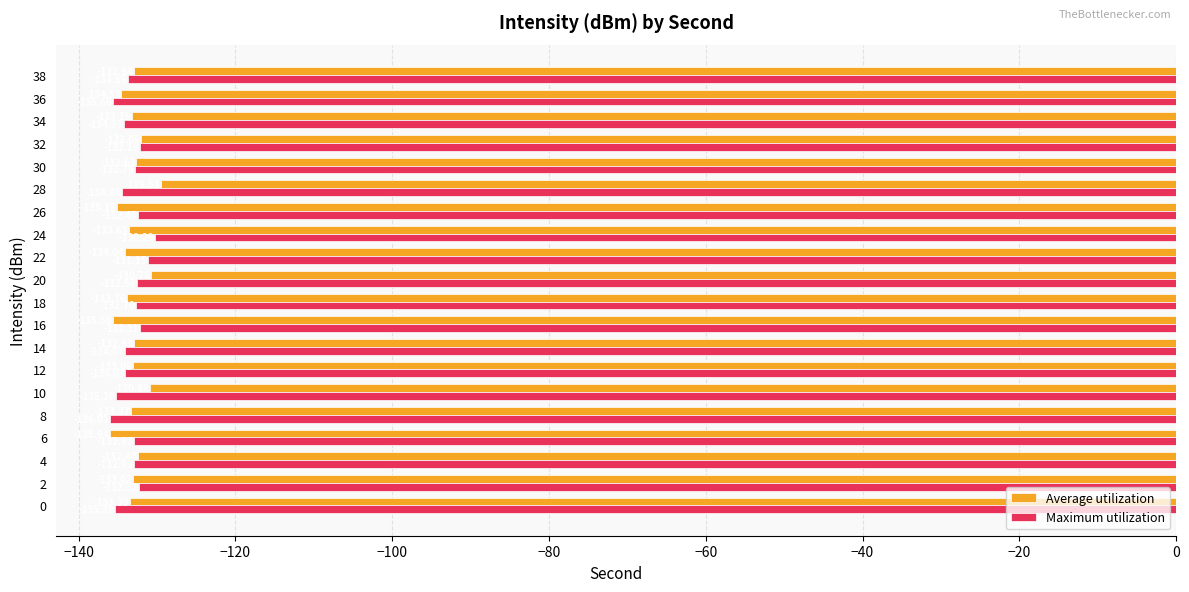

Which series changed the most between 2 and 34?

Maximum utilization